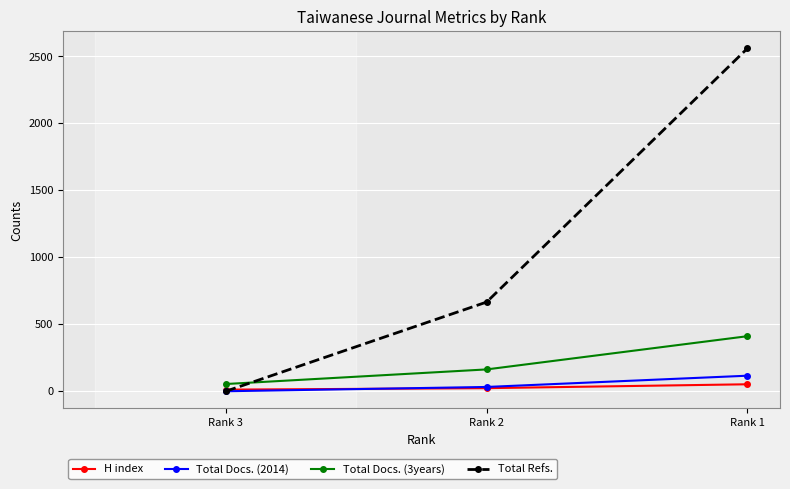

At which category is the sum across all series the highest?

Rank 1